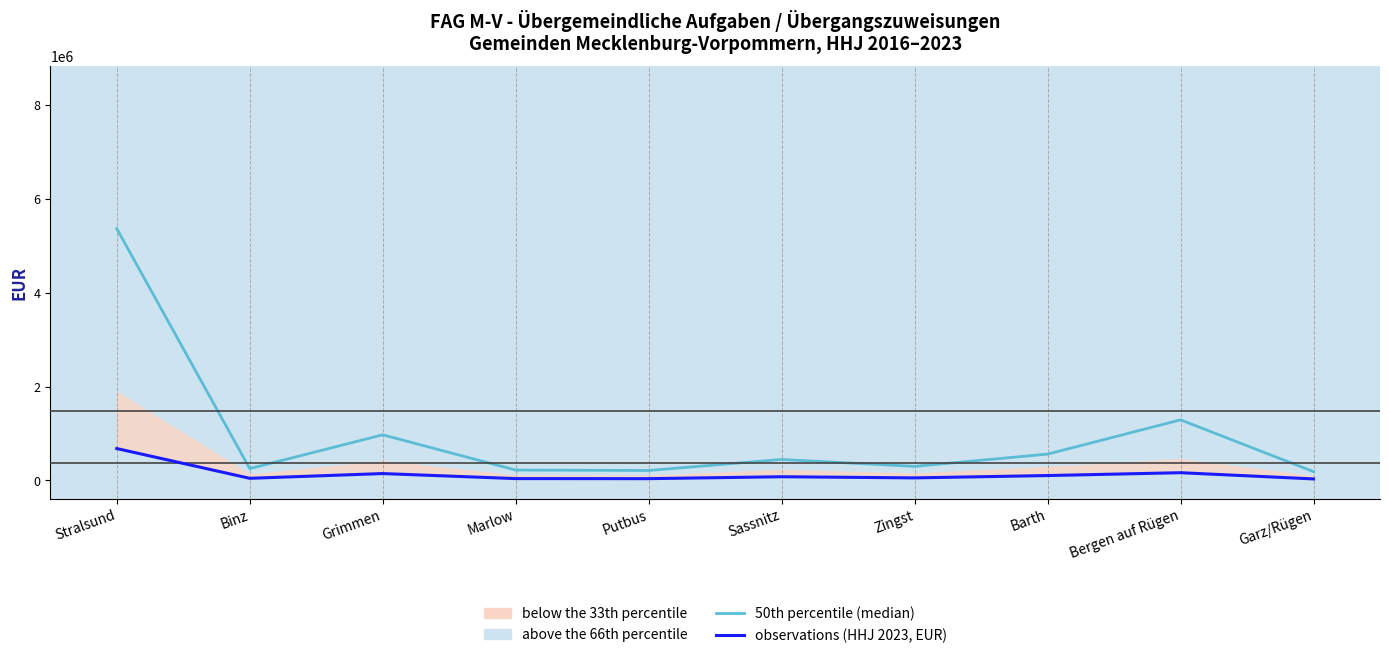

Which series has the largest total across all categories?

50th percentile (median)